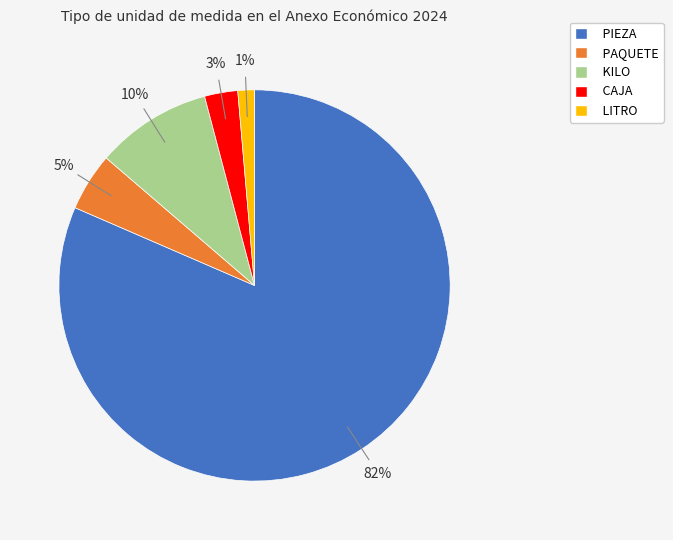

Combined, do CAJA and LITRO account for over 50%?

No